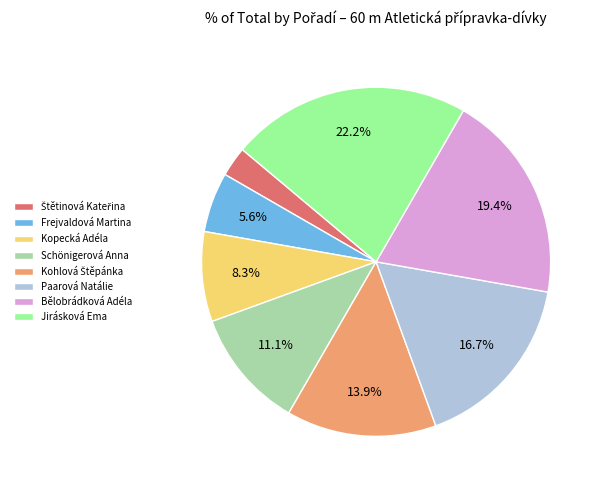

Which has a higher value, Frejvaldová Martina or Bělobrádková Adéla?

Bělobrádková Adéla